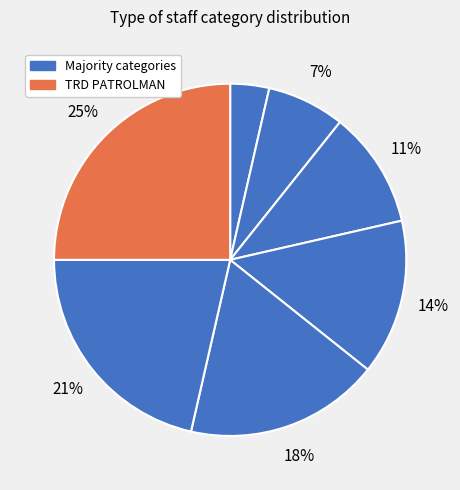

How many slices are in this pie chart?

7